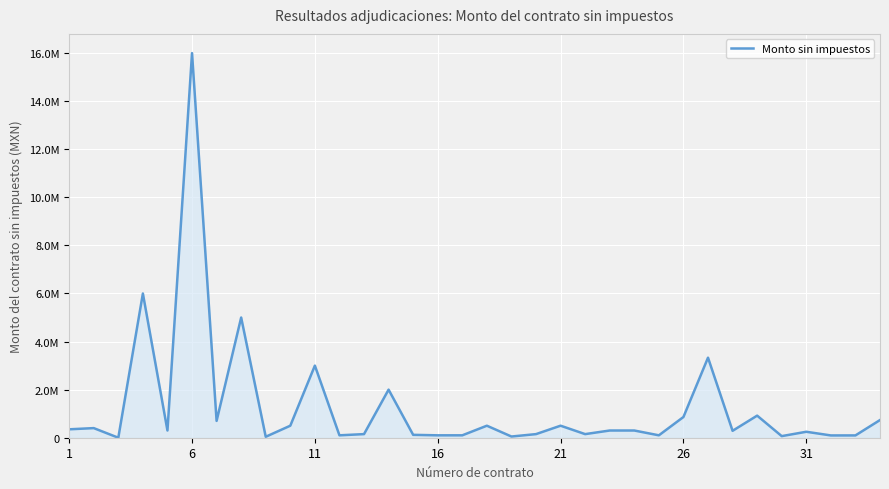

Does the chart have visible grid lines?

Yes